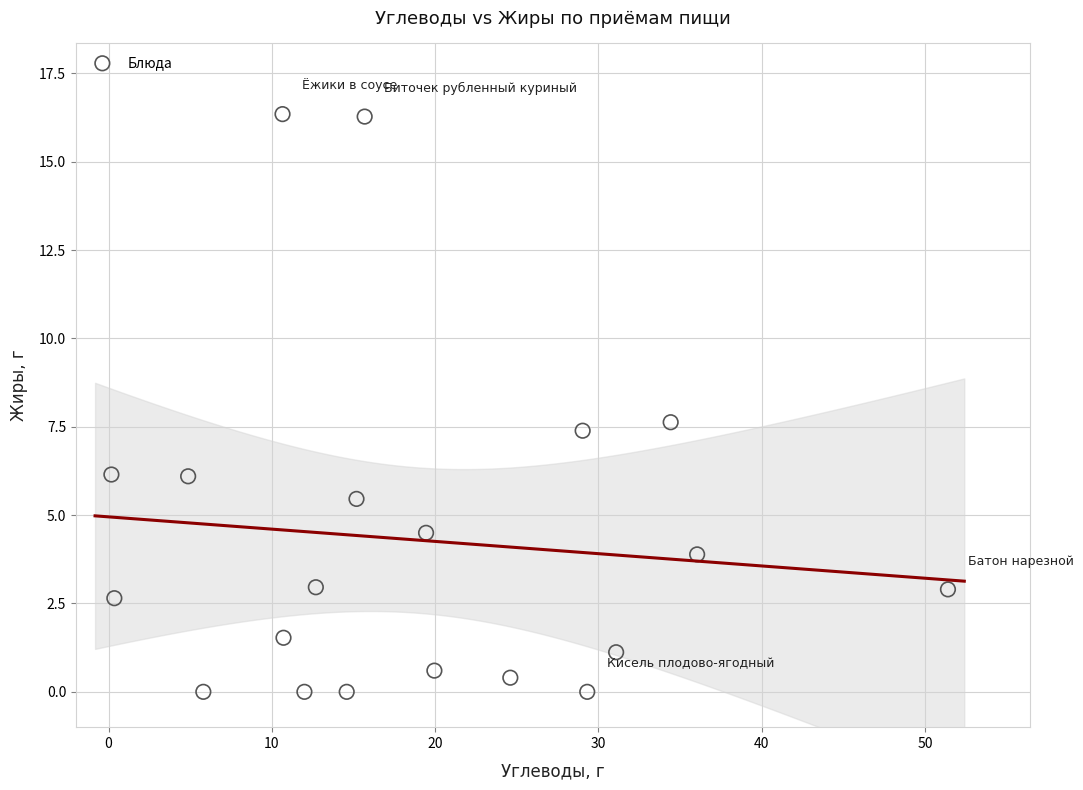

What Y value in the scatter plot is closest to 8?

7.6